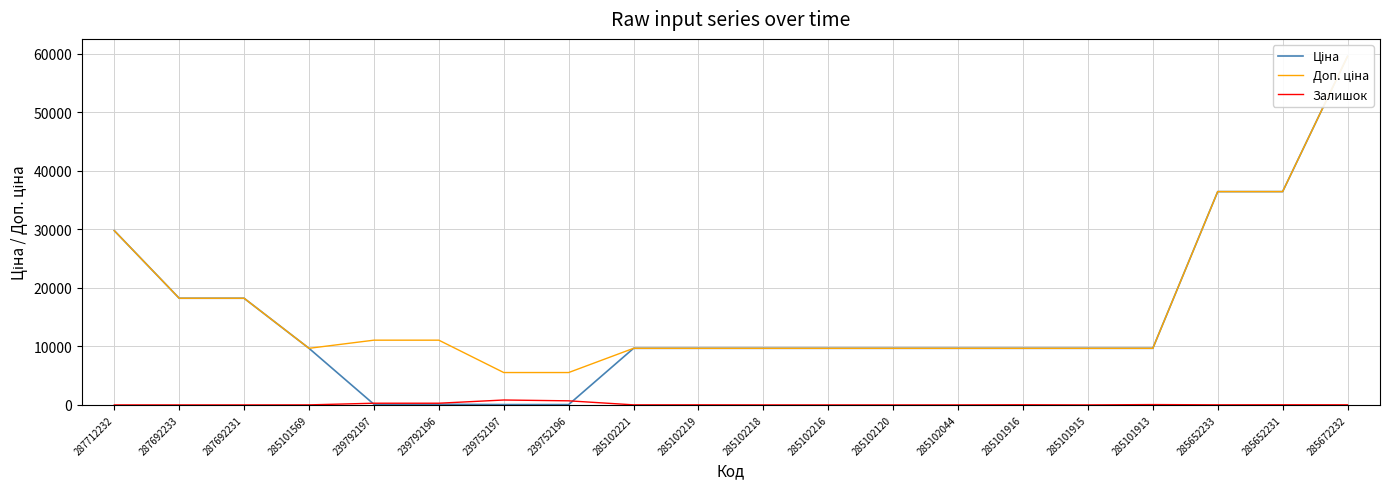

Where is Доп. ціна nearest to the value 32525?

287712232